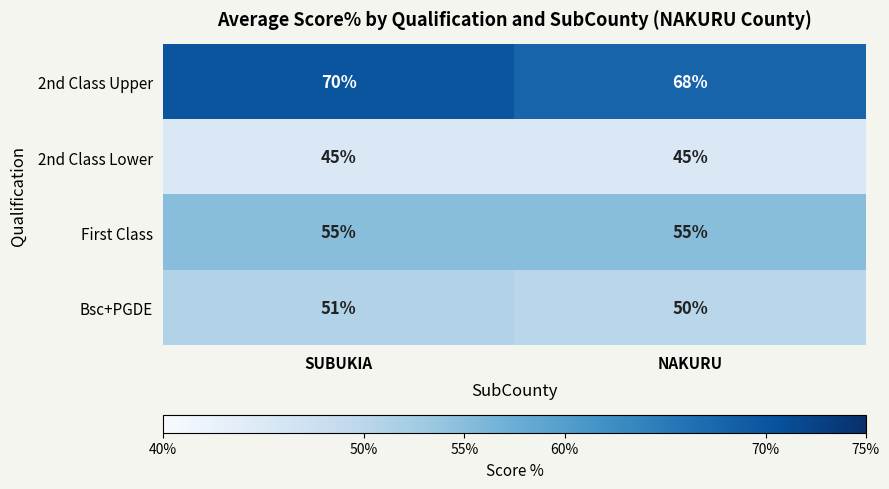

What is the sum of the 2nd Class Lower values at NAKURU and SUBUKIA?

90